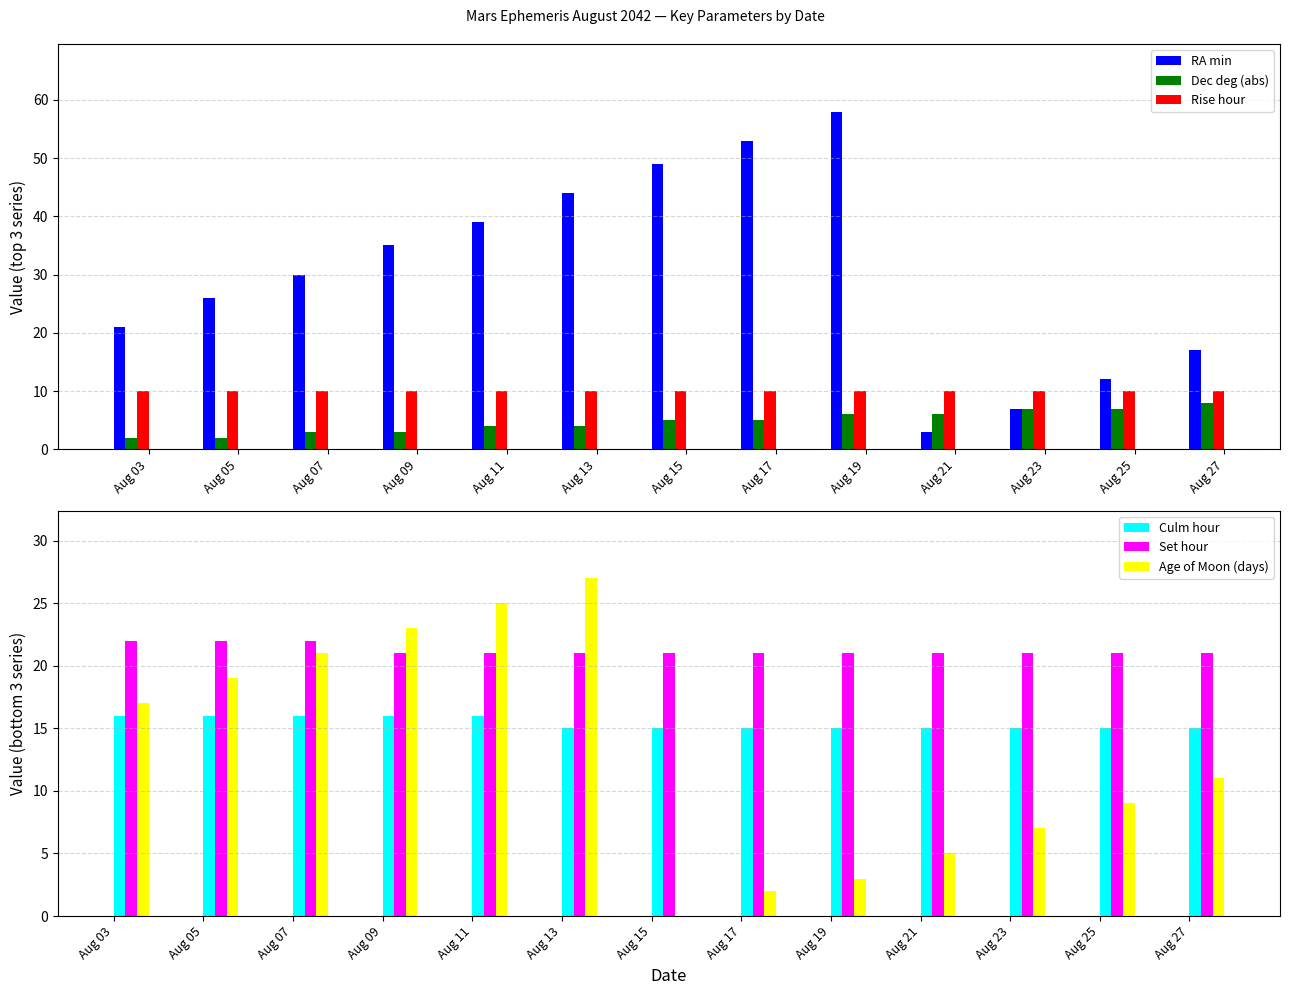

Rank the series by their maximum value, from lowest to highest.

Dec deg (abs), Rise hour, Culm hour, Set hour, Age of Moon (days), RA min